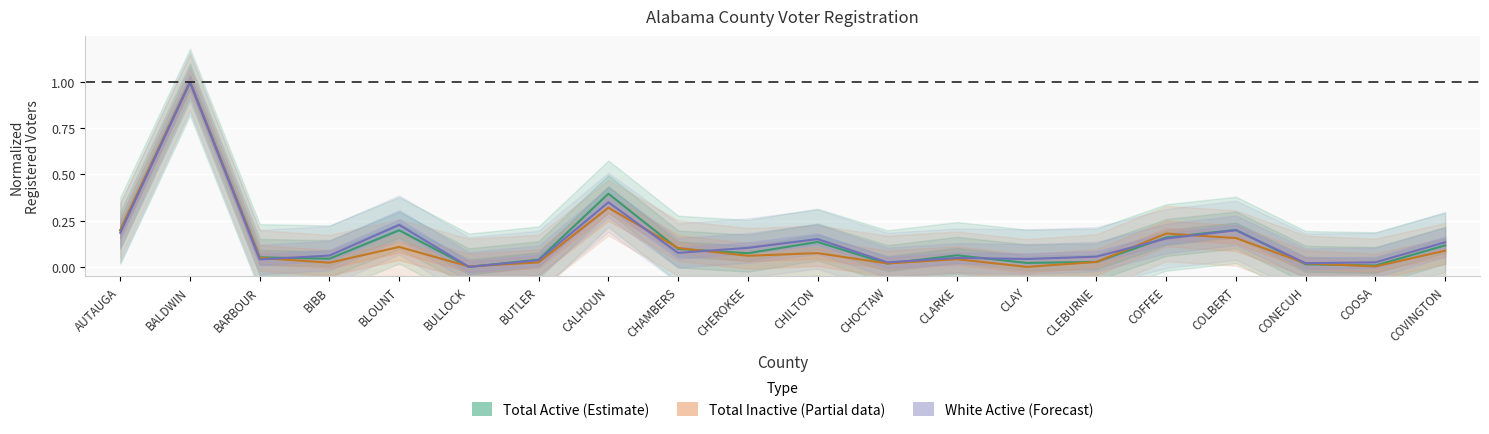

What is the maximum value shown in the chart?

1.0